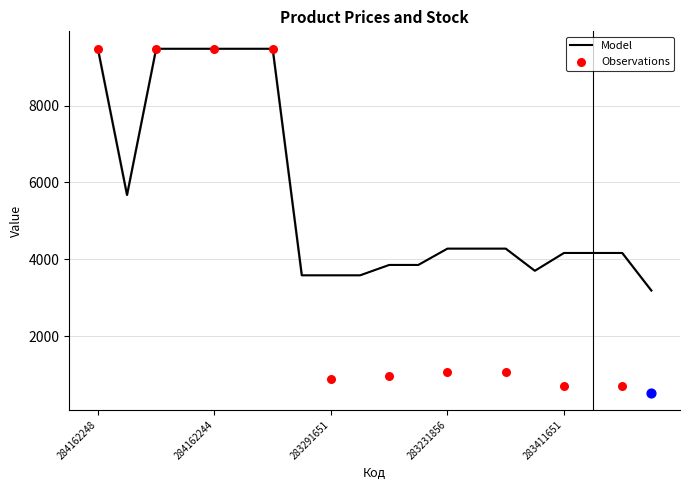

At which category is the sum across all series the highest?

284162248